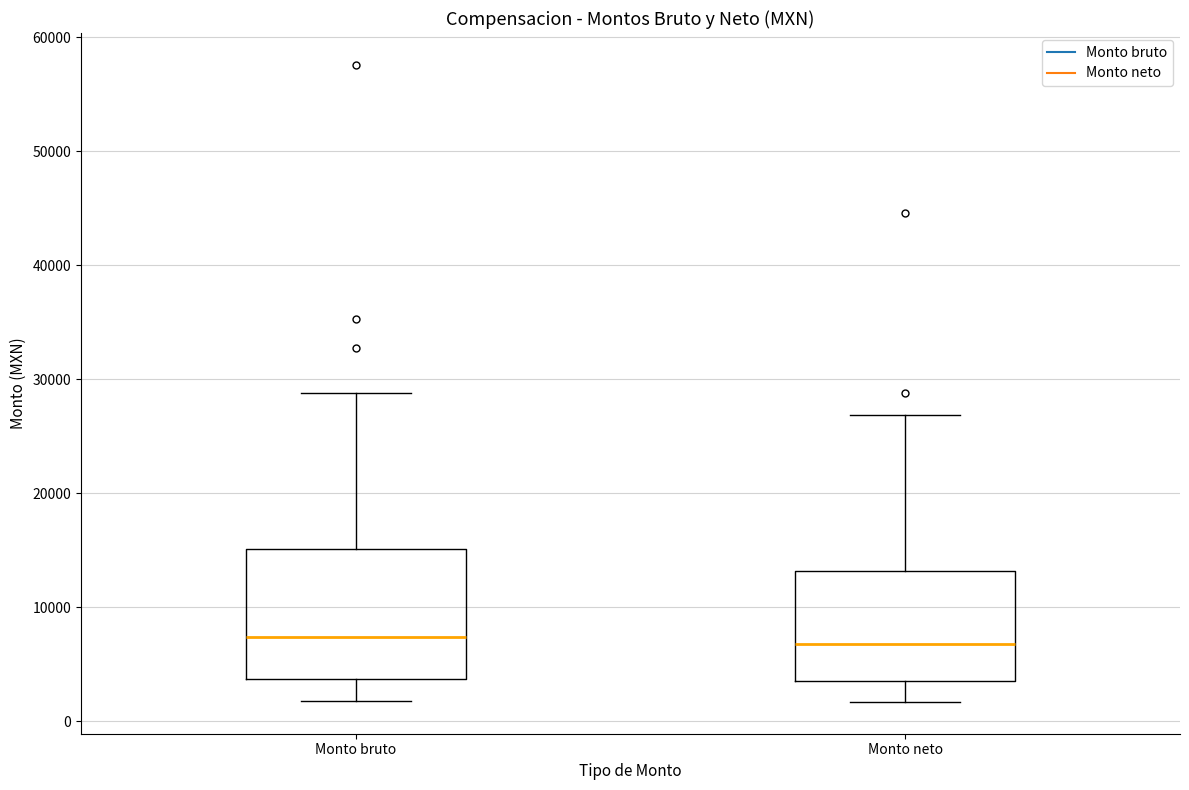

Where is the upper edge of the box for Monto bruto on the y-axis? The values are not printed on the chart, so give them approximately, as read against the axis.

15000